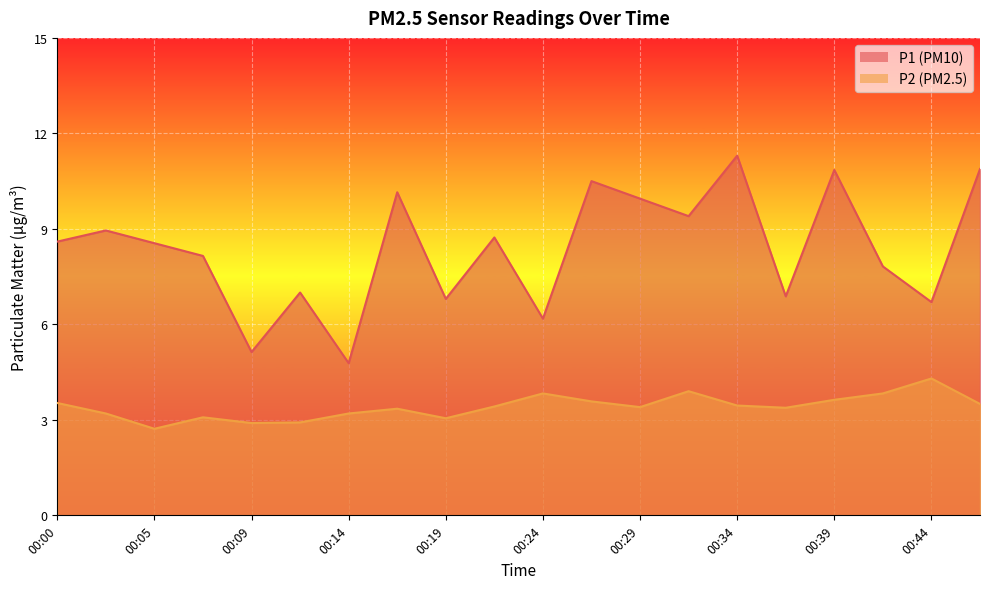

Reading left to right, extract all data points from this chart.

P1: 8.6	8.9	8.6	8.2	5.1	7.0	4.8	10.2	6.8	8.7	6.2	10.5	9.9	9.4	11.3	6.9	10.8	7.8	6.7	10.9
P2: 3.5	3.2	2.7	3.1	2.9	2.9	3.2	3.4	3.0	3.4	3.8	3.6	3.4	3.9	3.5	3.4	3.6	3.8	4.3	3.5